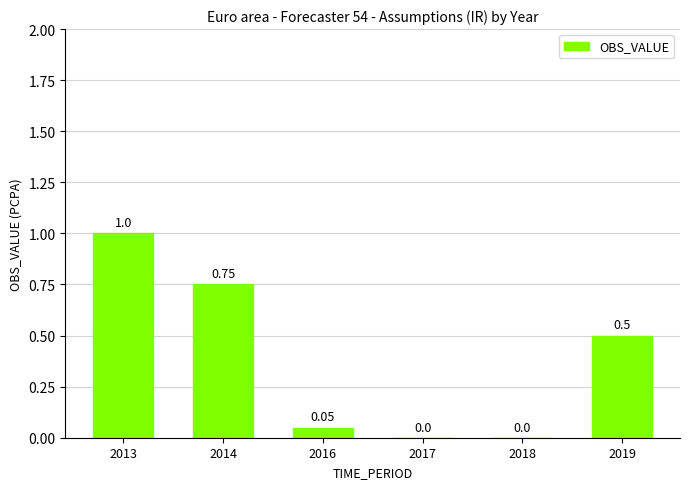

Between 2017 and 2014, which is larger?

2014